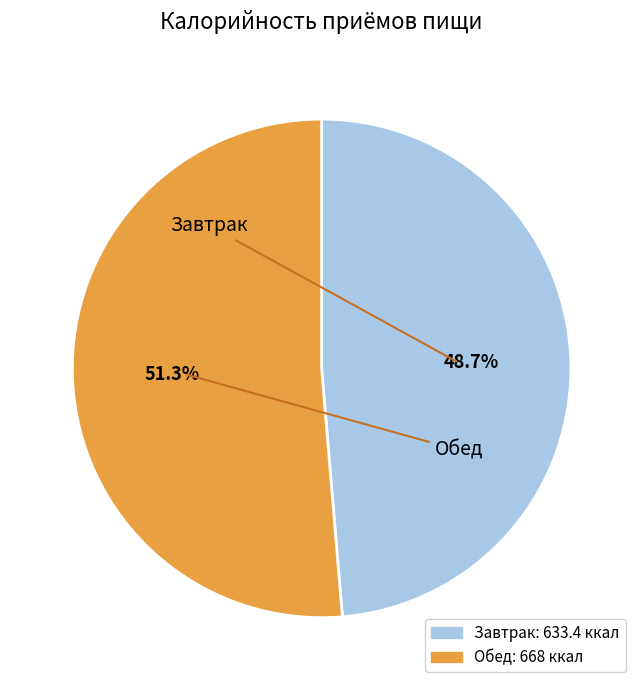

What portion of the pie excludes Обед?

48.7%